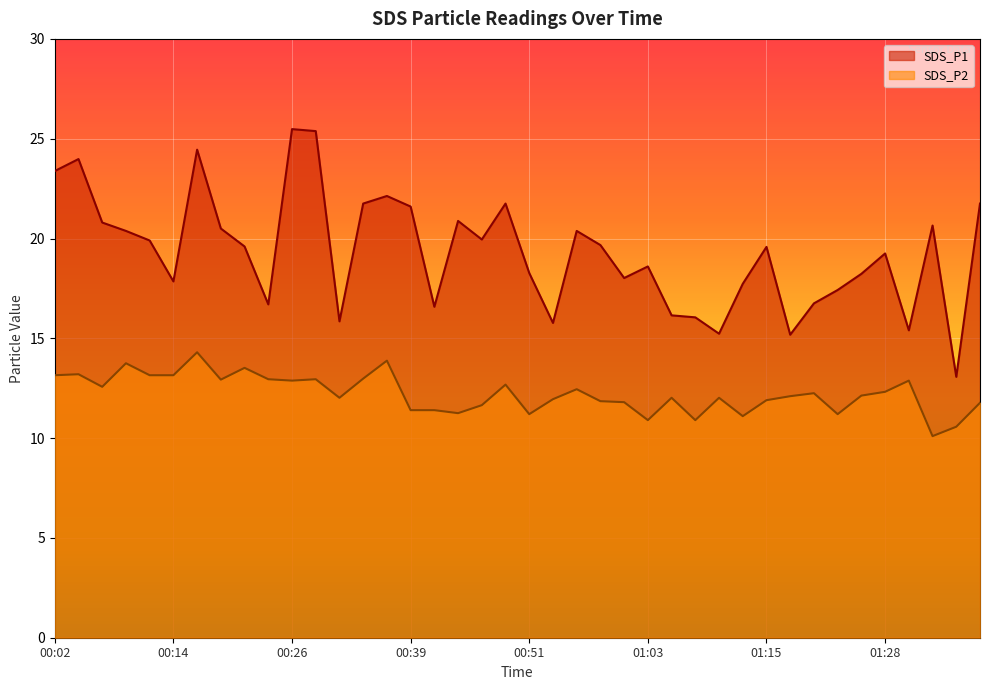

How many lines are shown in the chart?

2